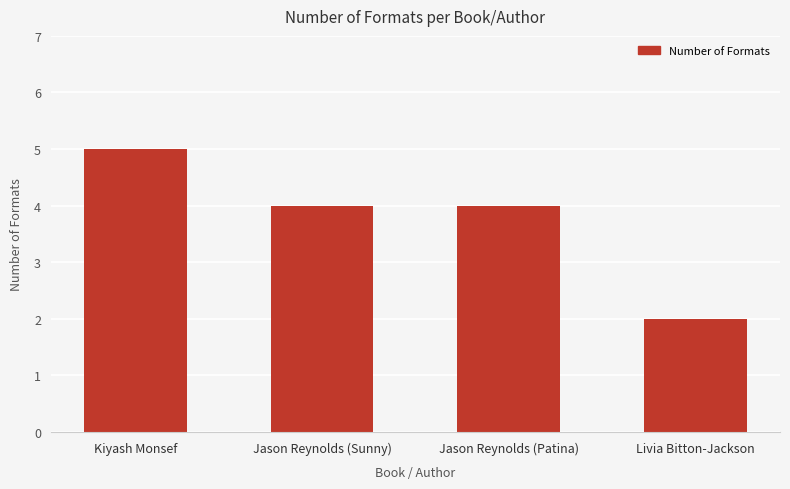

What is the sum of all values?

15